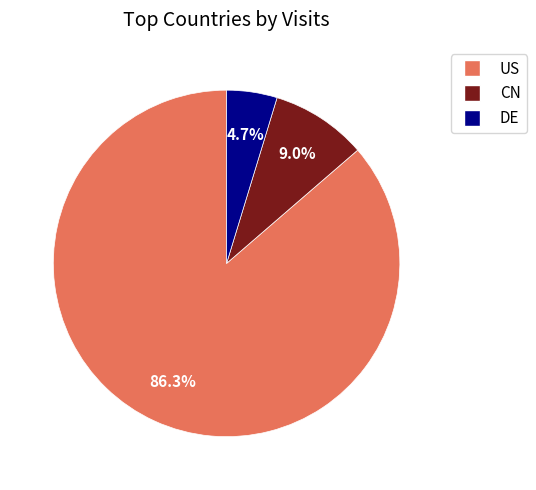

How many slices are in this pie chart?

3